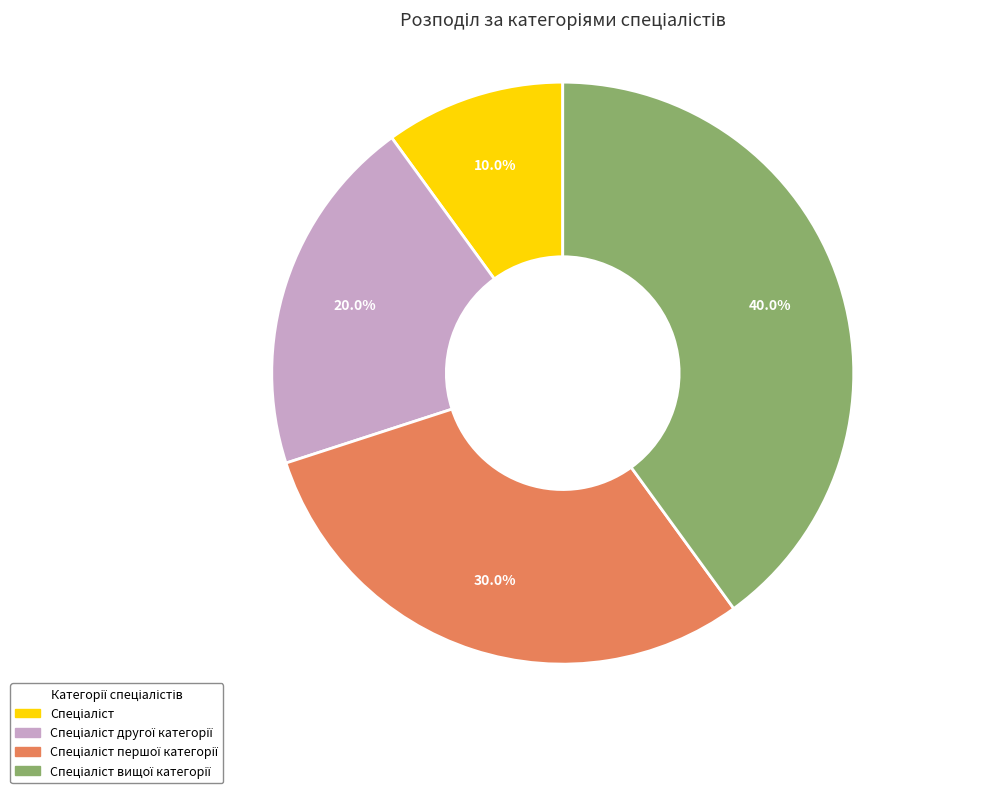

Does any single category account for the majority?

No